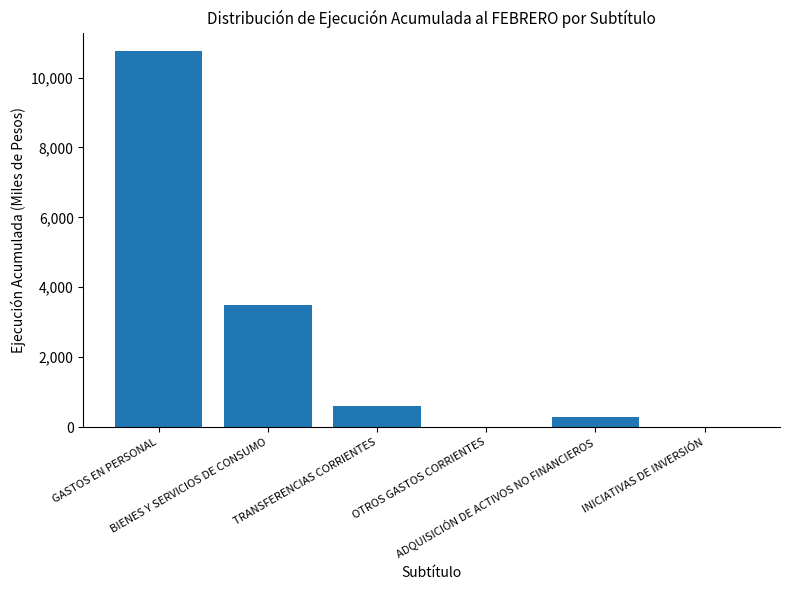

What is the greatest value displayed?

10748